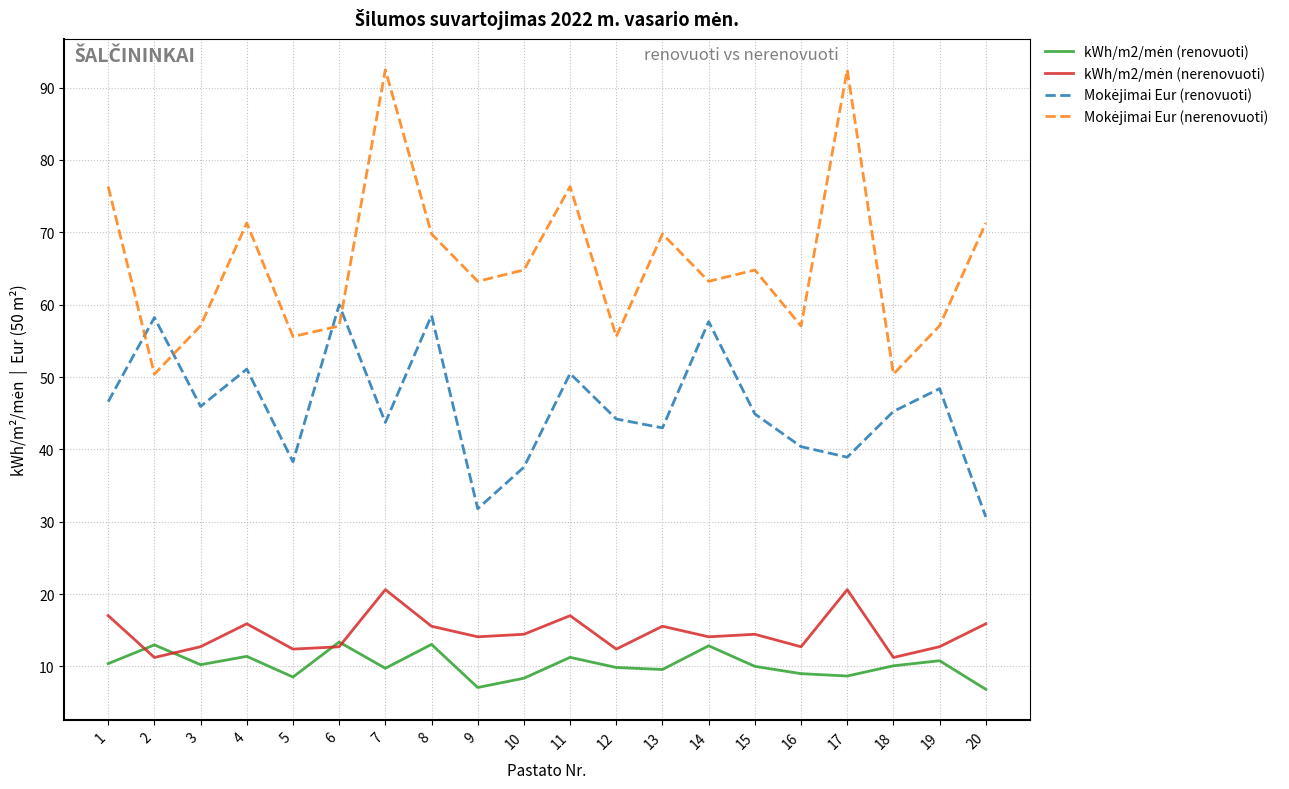

What is the minimum value shown in the chart?

6.8